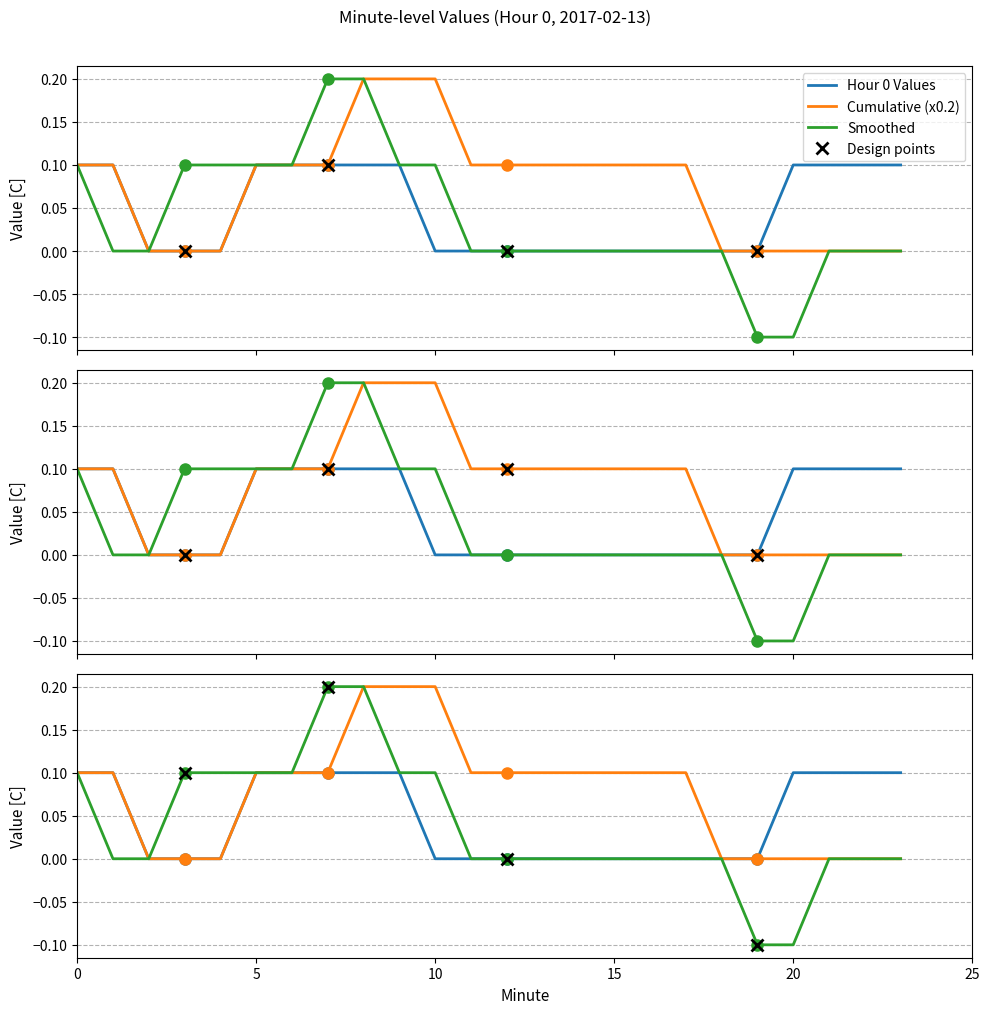

What is the difference between the highest and lowest values at 8?

0.1